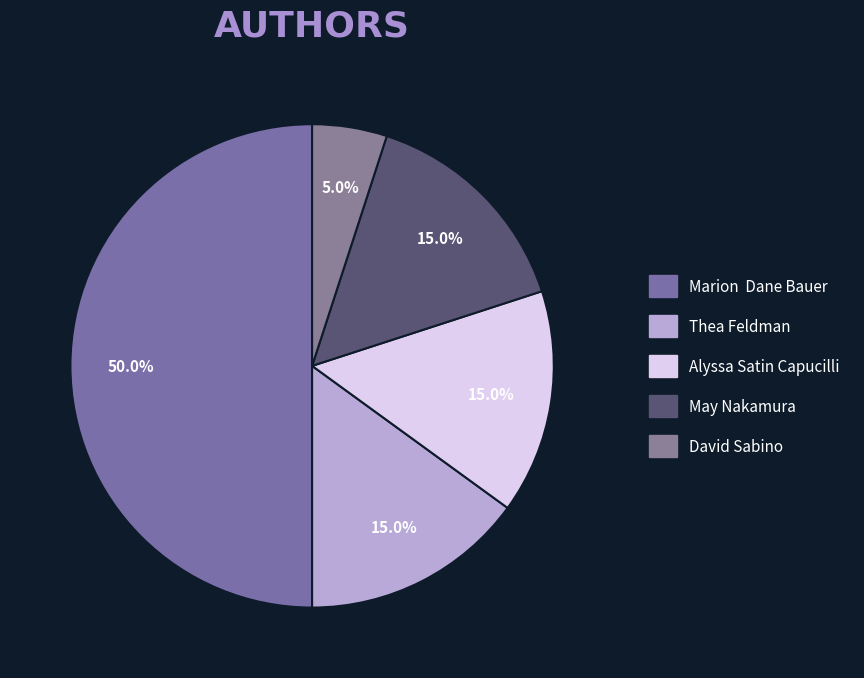

What percentage is the David Sabino slice, to the nearest percent?

5%